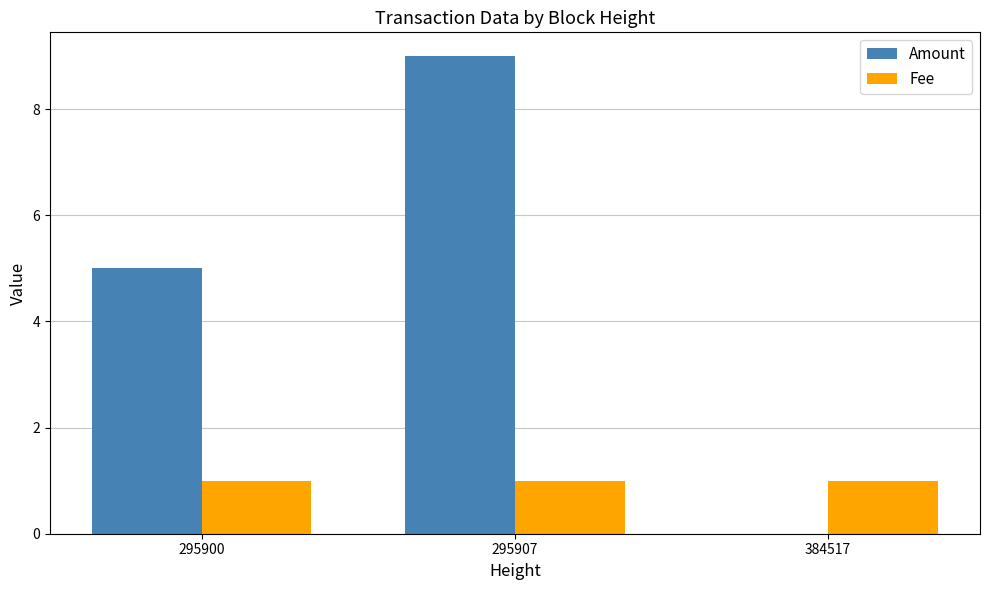

Between 295900 and 384517, which series saw the biggest shift?

Amount